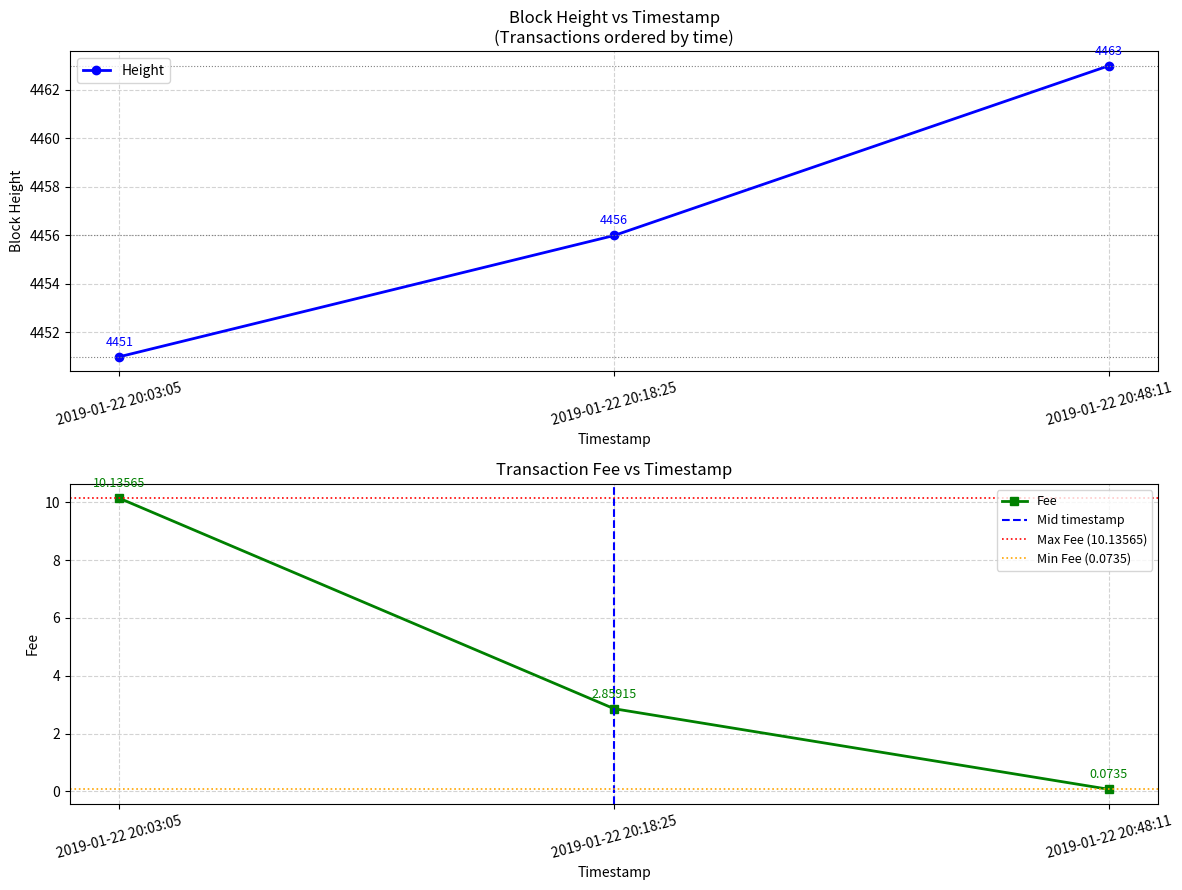

Which category has the lowest value across all series?

2019-01-22 20:48:11